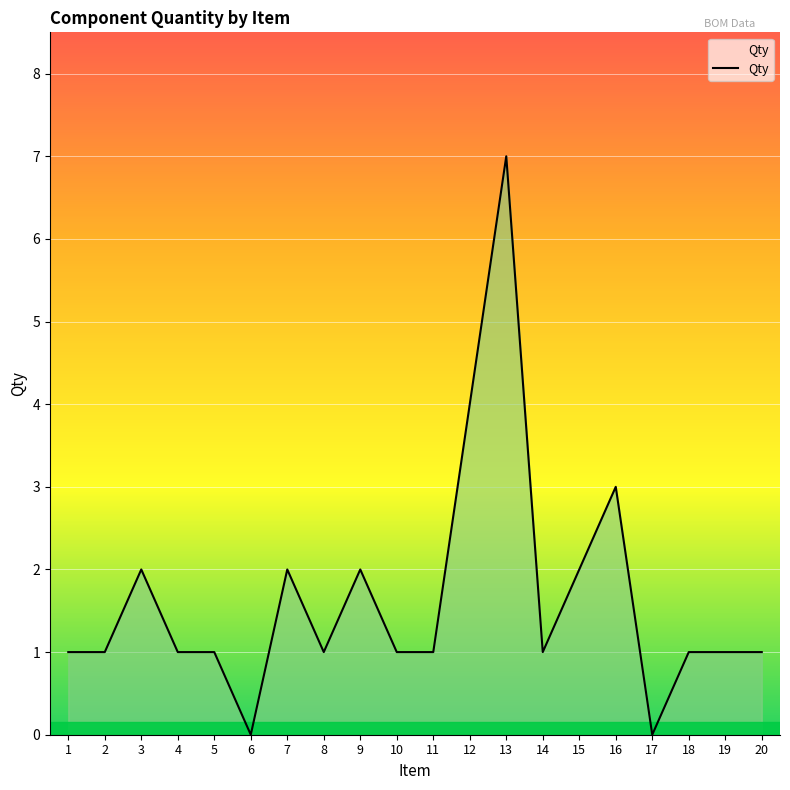

How many lines are shown in the chart?

1